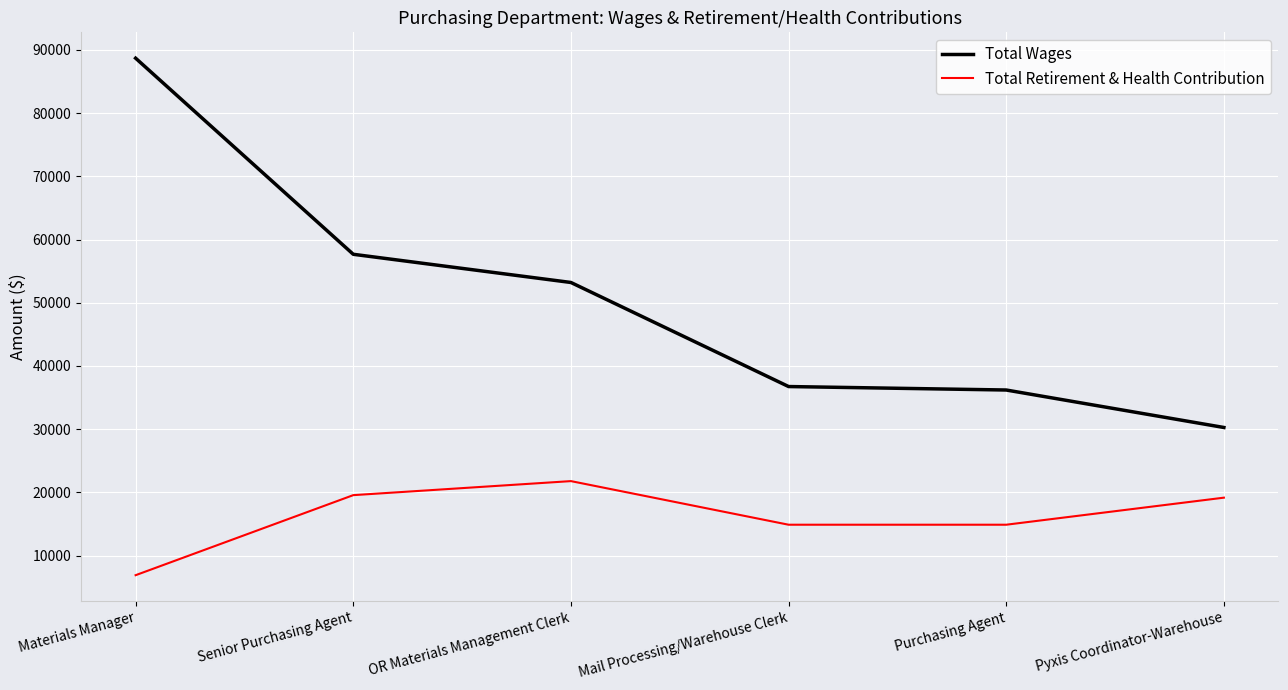

What is the difference between the Total Retirement & Health Contribution values at Pyxis Coordinator-Warehouse and Mail Processing/Warehouse Clerk?

4281